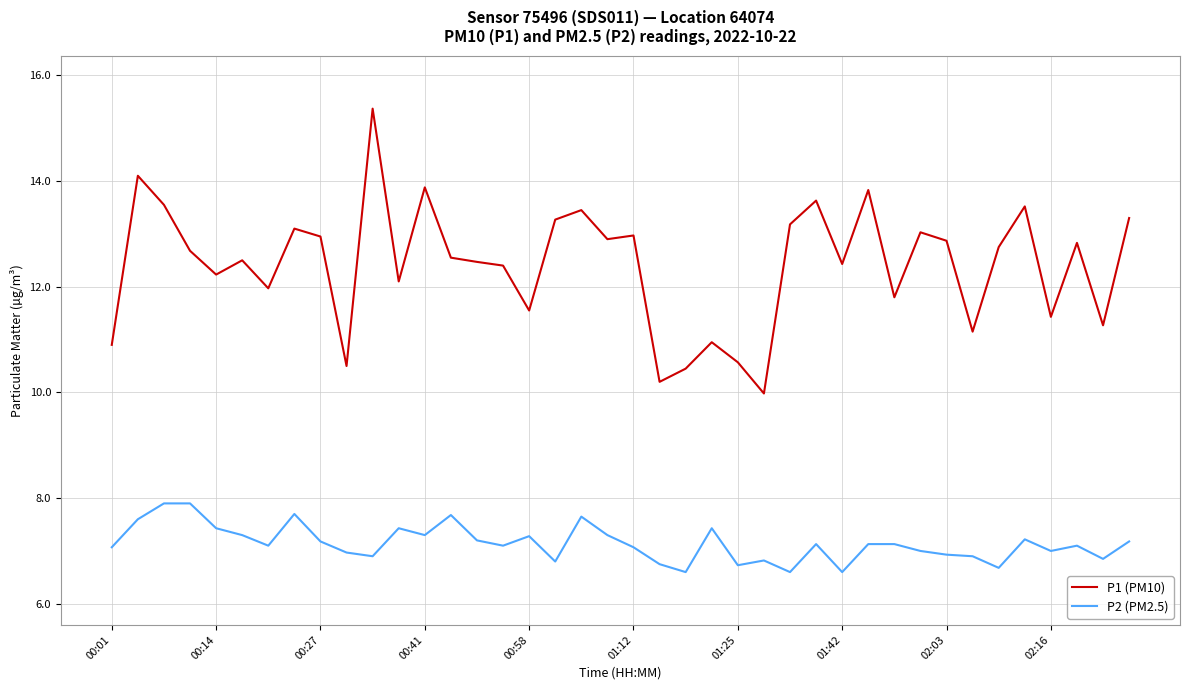

Which series has the largest total across all categories?

P1 (PM10)